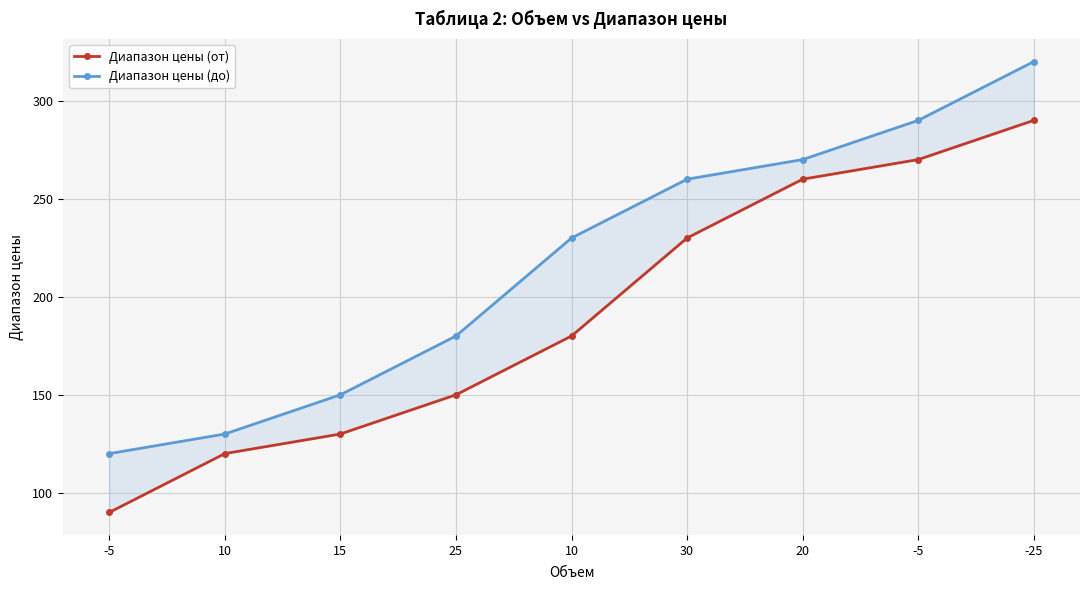

What is the value of the Диапазон цены (от) point at the 4th from the left?

150